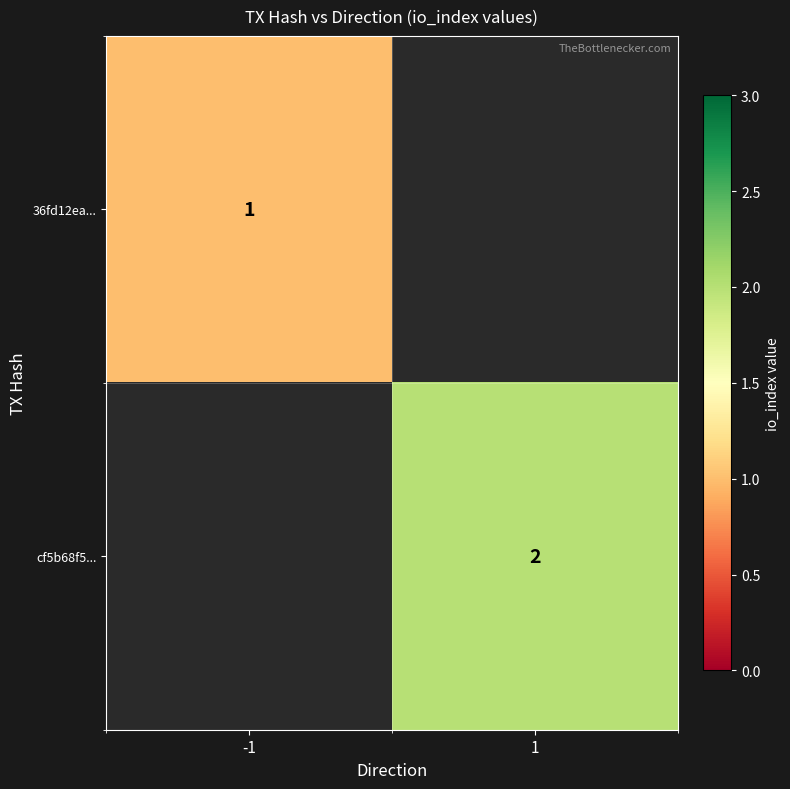

The value of cf5b68f5... at 1 is 2. True or false?

True